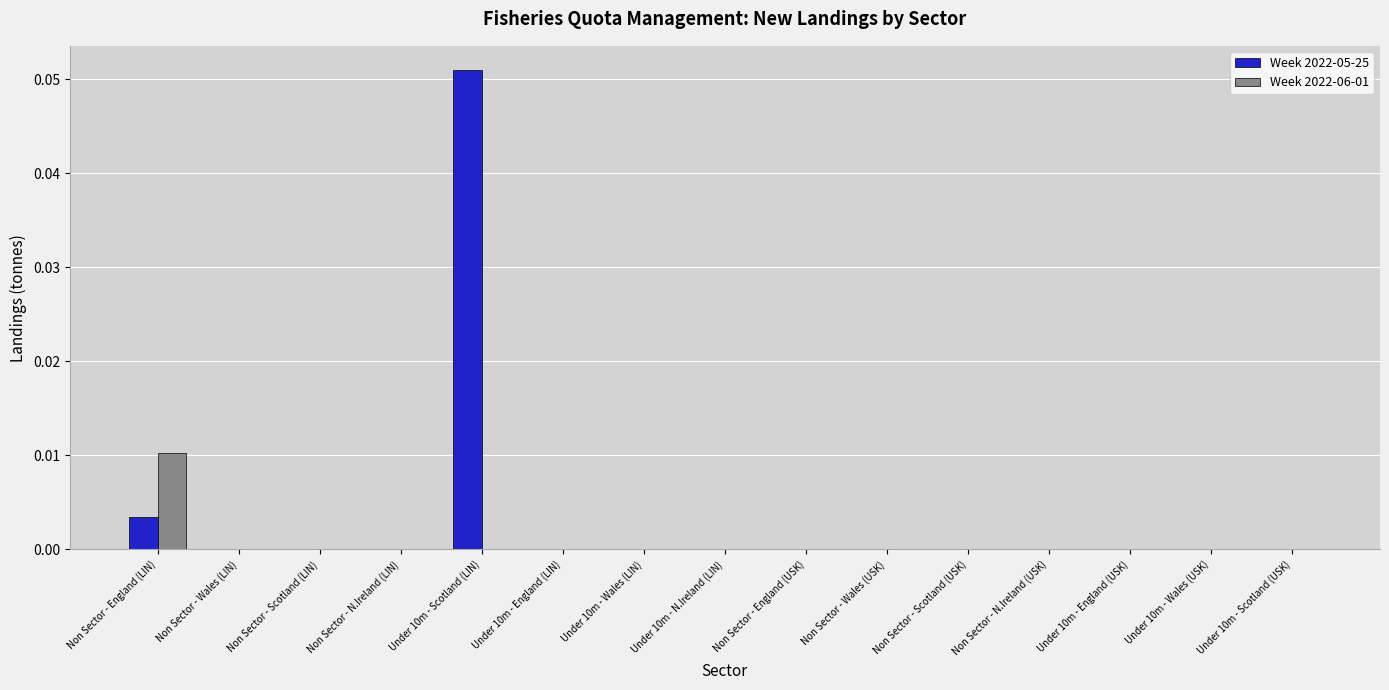

The Week 2022-06-01 series shows 0.0 at Non Sector - England (USK). True or false?

True